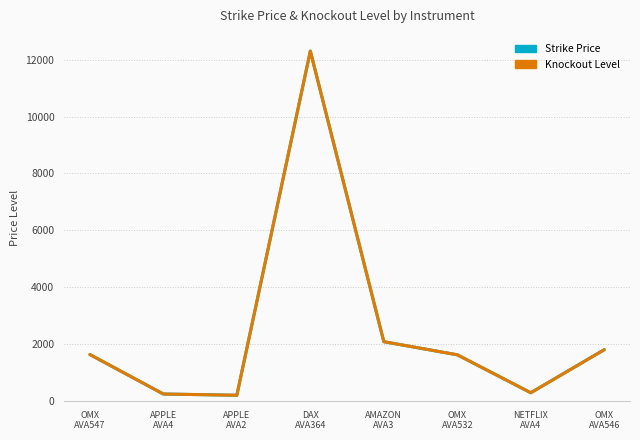

True or false: Knockout Level and Strike Price intersect in this chart.

False